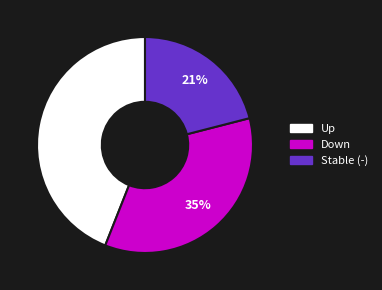

To the nearest percent, what is the difference between the largest and smallest slice percentages?

23%